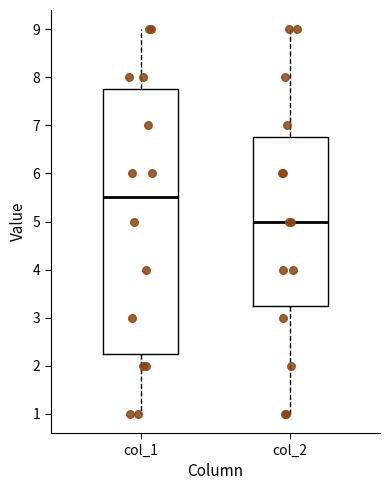

Which box has the lowest median line?

col_2